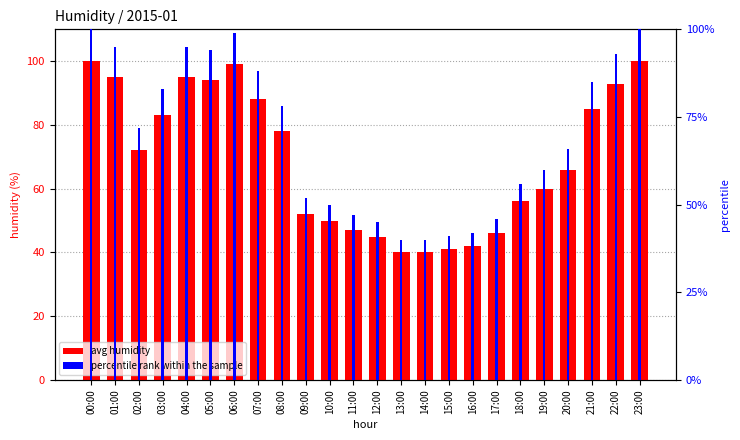

Reading left to right, extract all data points from this chart.

avg humidity: 00:00=100.0	01:00=95.0	02:00=72.0	03:00=83.0	04:00=95.0	05:00=94.0	06:00=99.0	07:00=88.0	08:00=78.0	09:00=52.0	10:00=50.0	11:00=47.0	12:00=45.0	13:00=40.0	14:00=40.0	15:00=41.0	16:00=42.0	17:00=46.0	18:00=56.0	19:00=60.0	20:00=66.0	21:00=85.0	22:00=93.0	23:00=100.0
percentile rank within the sample: 00:00=100.0	01:00=95.0	02:00=72.0	03:00=83.0	04:00=95.0	05:00=94.0	06:00=99.0	07:00=88.0	08:00=78.0	09:00=52.0	10:00=50.0	11:00=47.0	12:00=45.0	13:00=40.0	14:00=40.0	15:00=41.0	16:00=42.0	17:00=46.0	18:00=56.0	19:00=60.0	20:00=66.0	21:00=85.0	22:00=93.0	23:00=100.0